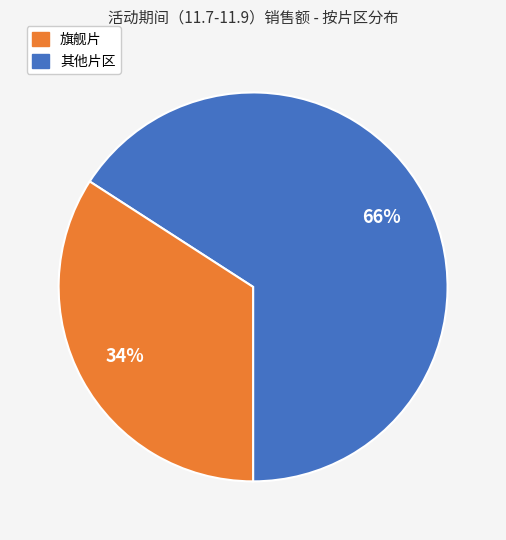

How many slices are in this pie chart?

2